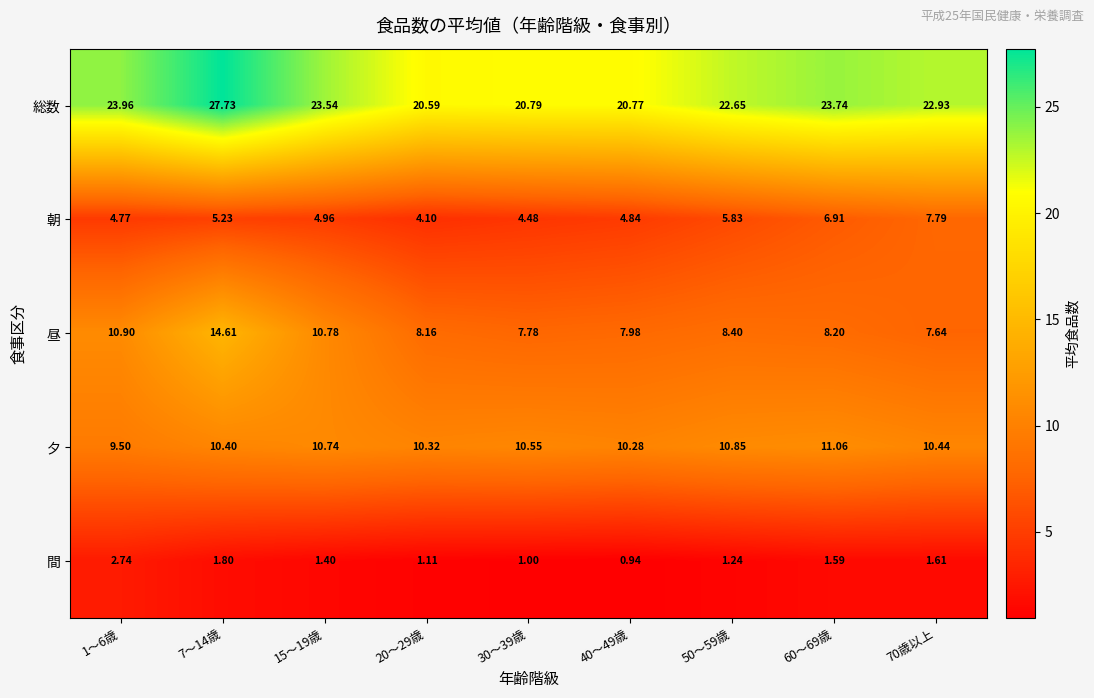

Between 20～29歳 and 70歳以上, which series saw the biggest shift?

朝